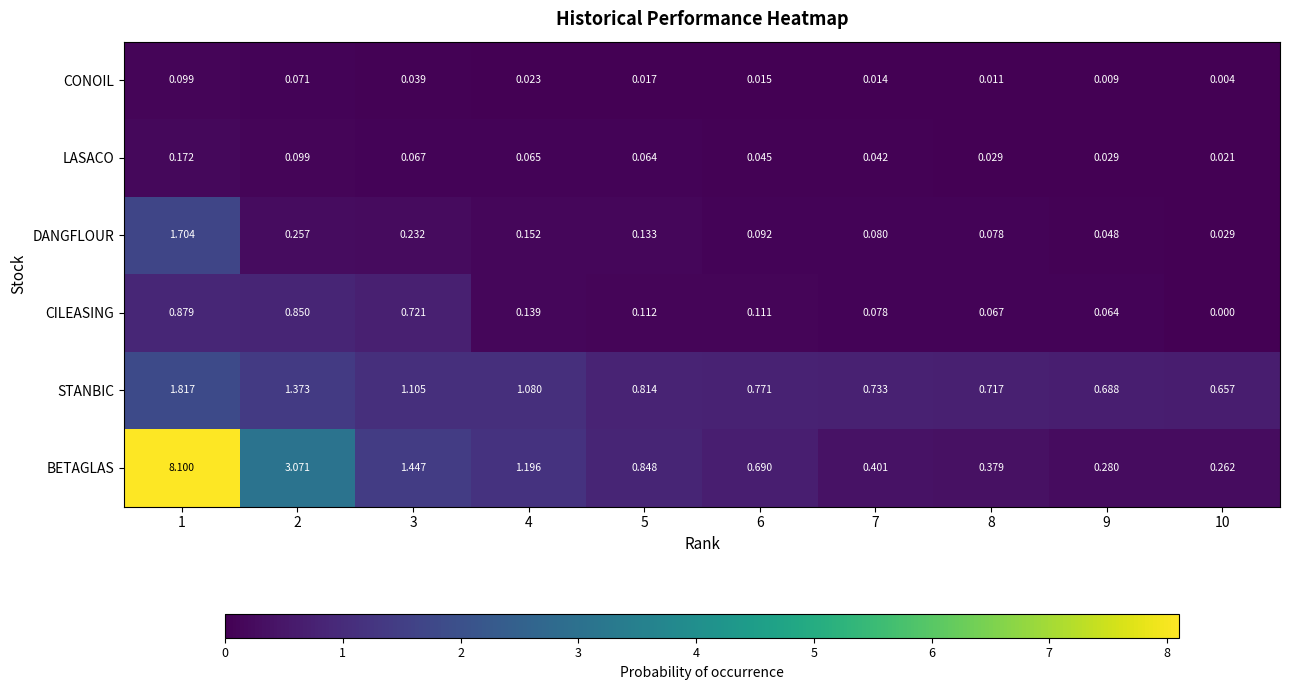

List the series in order of their peak value, highest first.

BETAGLAS, STANBIC, DANGFLOUR, CILEASING, LASACO, CONOIL